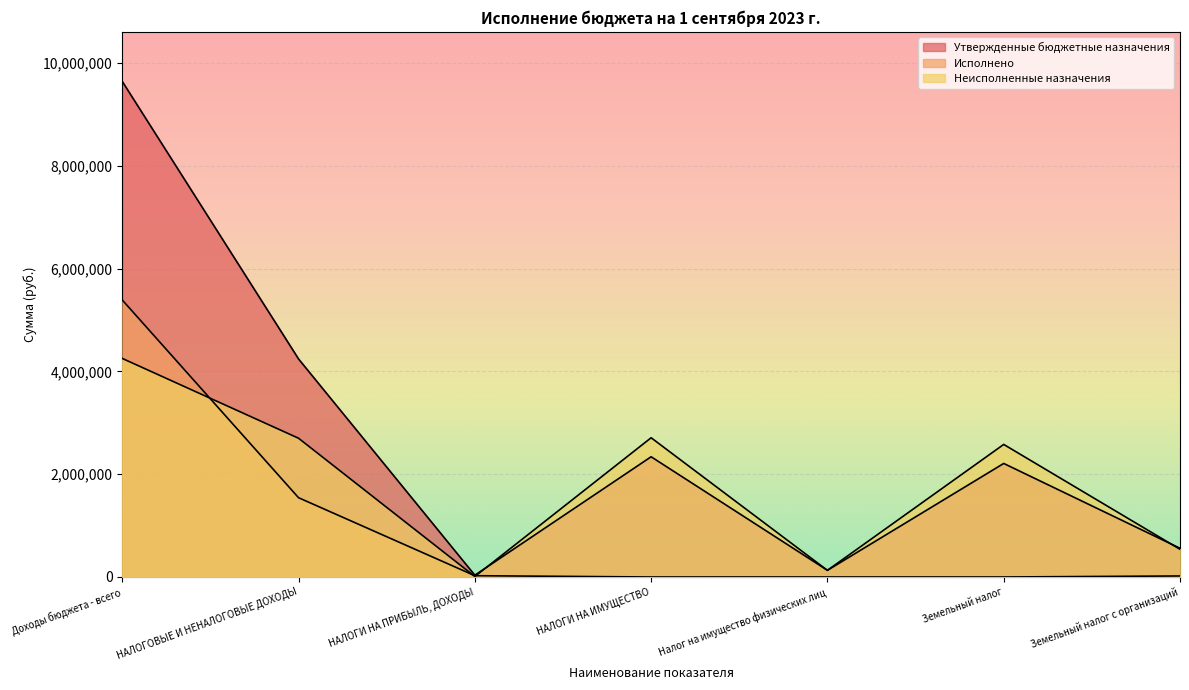

What is the average value of the Неисполненные назначения series?

1845371.1